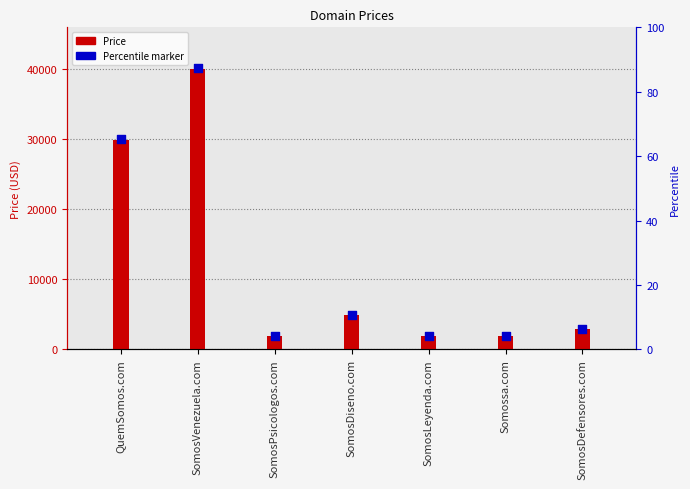

What is the change in value from SomosLeyenda.com to SomosDefensores.com?

+1005.0